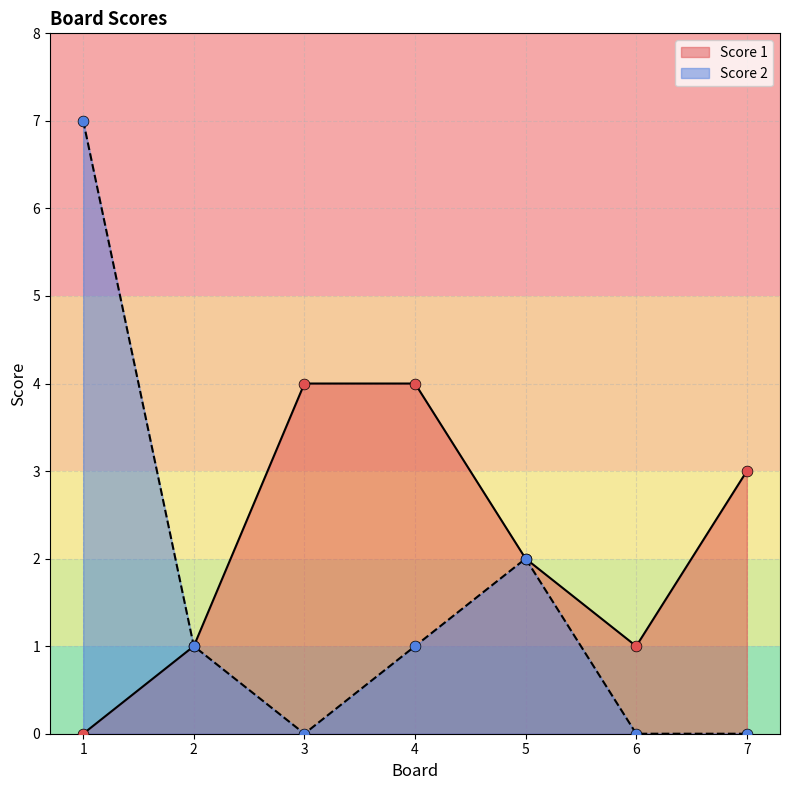

Is the value of Score 1 at 5 greater than the value of Score 2 at 7?

Yes